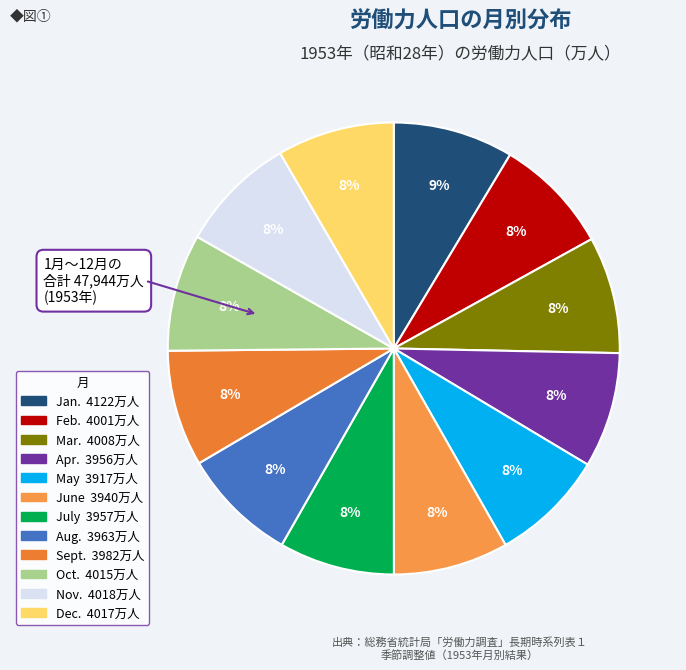

Count the number of slices in the pie.

12